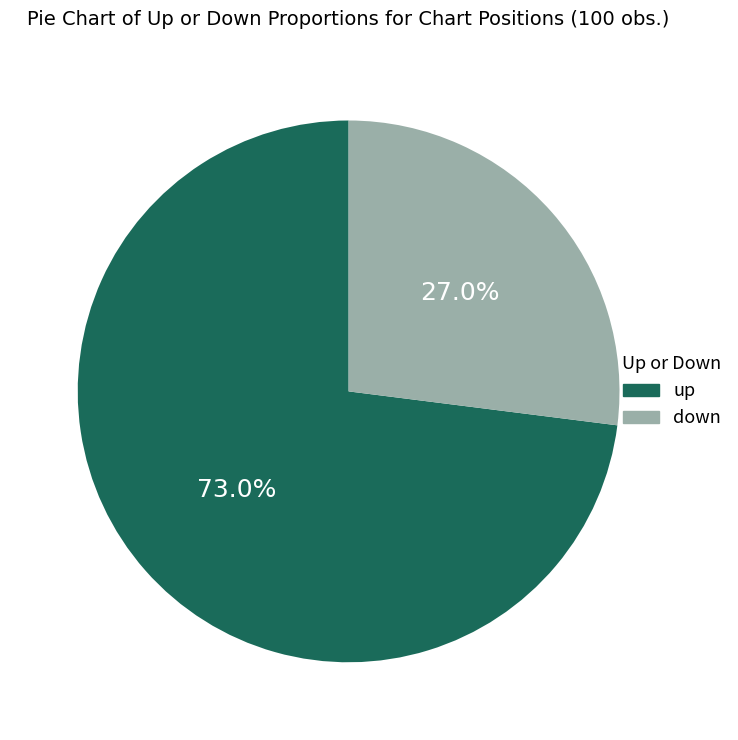

To the nearest percent, what is the combined percentage of up and down?

100%